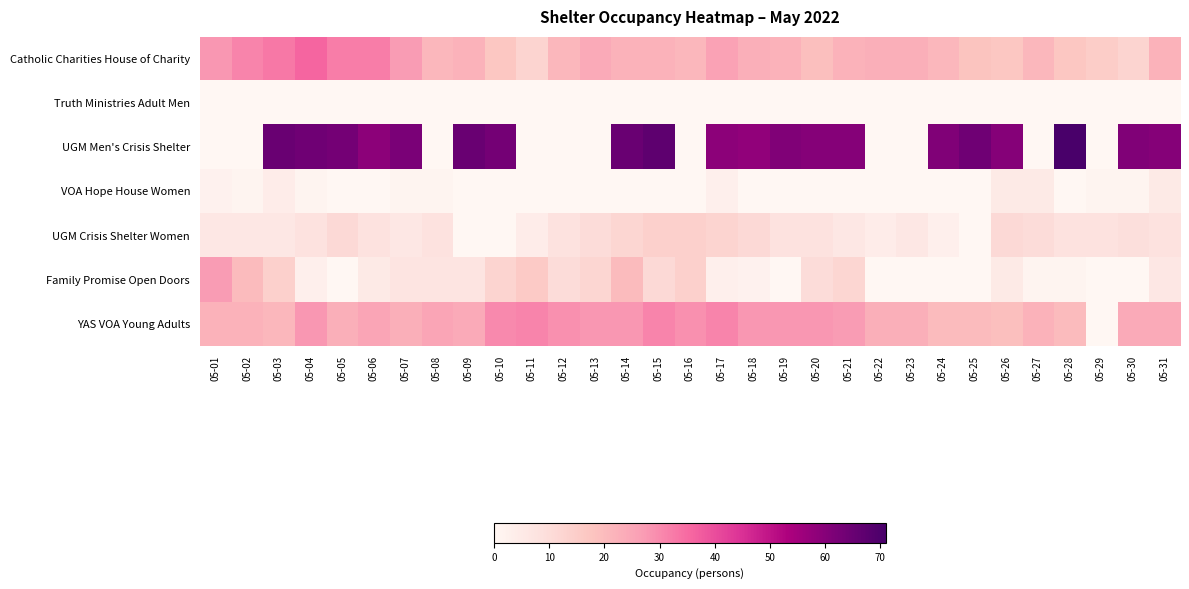

Reading left to right, transcribe all the data shown in this chart.

Catholic Charities House of Charity: 05-01=28	05-02=31	05-03=33	05-04=36	05-05=32	05-06=32	05-07=27	05-08=21	05-09=22	05-10=17	05-11=13	05-12=21	05-13=24	05-14=22	05-15=22	05-16=21	05-17=26	05-18=23	05-19=22	05-20=19	05-21=22	05-22=23	05-23=23	05-24=21	05-25=18	05-26=17	05-27=21	05-28=17	05-29=15	05-30=13	05-31=22
Truth Ministries Adult Men: 05-01=0	05-02=0	05-03=0	05-04=0	05-05=0	05-06=0	05-07=0	05-08=0	05-09=0	05-10=0	05-11=0	05-12=0	05-13=0	05-14=0	05-15=0	05-16=0	05-17=0	05-18=0	05-19=0	05-20=0	05-21=0	05-22=0	05-23=0	05-24=0	05-25=0	05-26=0	05-27=0	05-28=0	05-29=0	05-30=0	05-31=0
UGM Men's Crisis Shelter: 05-01=0	05-02=0	05-03=65	05-04=64	05-05=63	05-06=59	05-07=62	05-08=0	05-09=65	05-10=63	05-11=0	05-12=0	05-13=0	05-14=65	05-15=67	05-16=0	05-17=59	05-18=58	05-19=61	05-20=60	05-21=60	05-22=0	05-23=0	05-24=61	05-25=64	05-26=60	05-27=0	05-28=71	05-29=0	05-30=61	05-31=60
VOA Hope House Women: 05-01=2	05-02=1	05-03=4	05-04=1	05-05=0	05-06=0	05-07=1	05-08=1	05-09=0	05-10=0	05-11=0	05-12=0	05-13=0	05-14=0	05-15=0	05-16=0	05-17=3	05-18=0	05-19=0	05-20=0	05-21=0	05-22=0	05-23=0	05-24=0	05-25=0	05-26=5	05-27=5	05-28=0	05-29=1	05-30=1	05-31=5
UGM Crisis Shelter Women: 05-01=6	05-02=6	05-03=6	05-04=8	05-05=11	05-06=8	05-07=6	05-08=8	05-09=0	05-10=0	05-11=4	05-12=8	05-13=10	05-14=12	05-15=14	05-16=14	05-17=13	05-18=11	05-19=8	05-20=8	05-21=6	05-22=4	05-23=6	05-24=3	05-25=0	05-26=11	05-27=10	05-28=8	05-29=8	05-30=9	05-31=8
Family Promise Open Doors: 05-01=27	05-02=20	05-03=14	05-04=3	05-05=0	05-06=5	05-07=7	05-08=7	05-09=7	05-10=13	05-11=16	05-12=10	05-13=12	05-14=20	05-15=11	05-16=14	05-17=3	05-18=2	05-19=0	05-20=10	05-21=12	05-22=0	05-23=0	05-24=0	05-25=0	05-26=5	05-27=1	05-28=1	05-29=0	05-30=0	05-31=6
YAS VOA Young Adults: 05-01=22	05-02=22	05-03=21	05-04=28	05-05=23	05-06=25	05-07=23	05-08=25	05-09=24	05-10=30	05-11=31	05-12=29	05-13=28	05-14=28	05-15=31	05-16=29	05-17=31	05-18=28	05-19=28	05-20=28	05-21=27	05-22=23	05-23=23	05-24=20	05-25=20	05-26=19	05-27=22	05-28=20	05-29=0	05-30=24	05-31=24